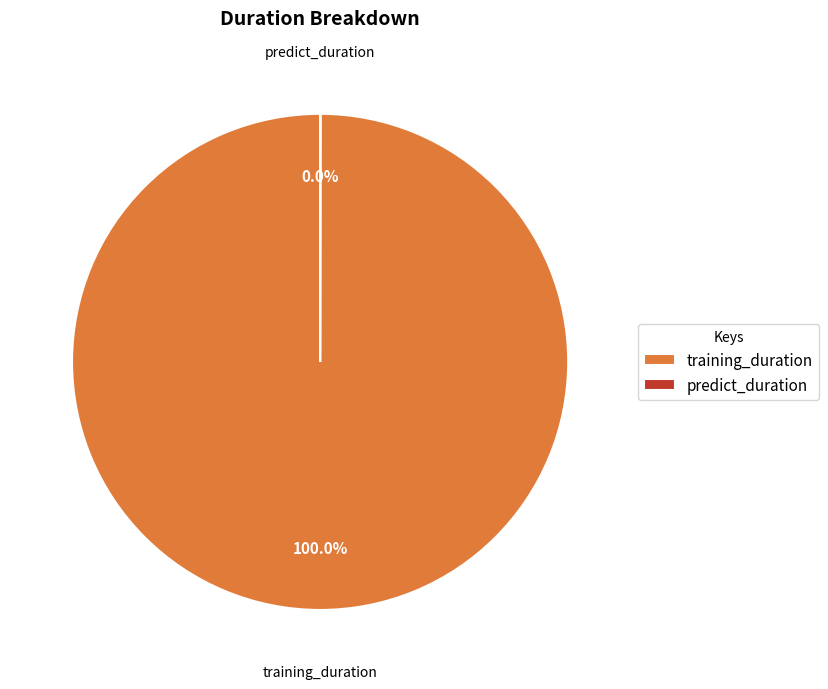

What is the largest slice in the pie chart?

training_duration